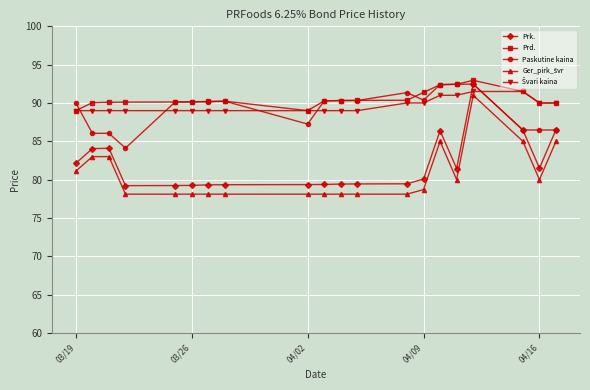

What is the minimum value shown in the chart?

78.1